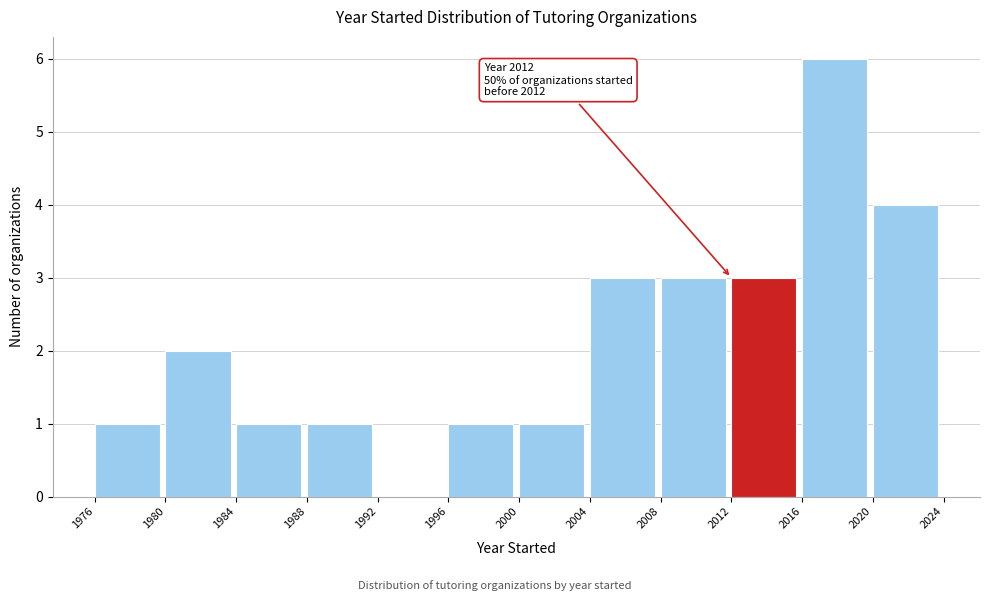

Over which range of the x-axis is the bar tallest?

2016 to 2020